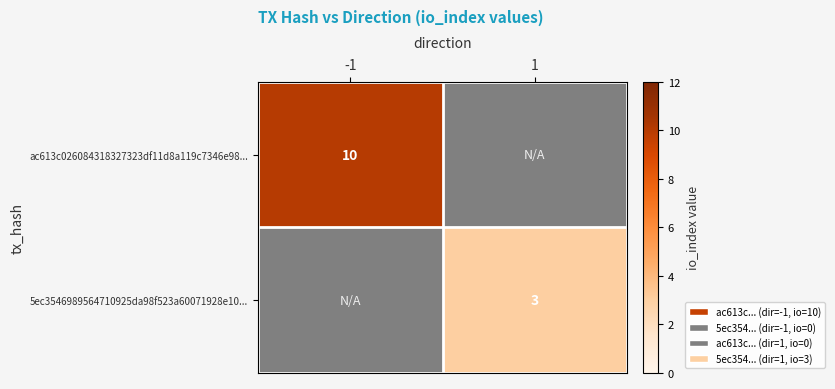

The value of ac613c026084318327323df11d8a119c7346e98... at -1 is 5. True or false?

False